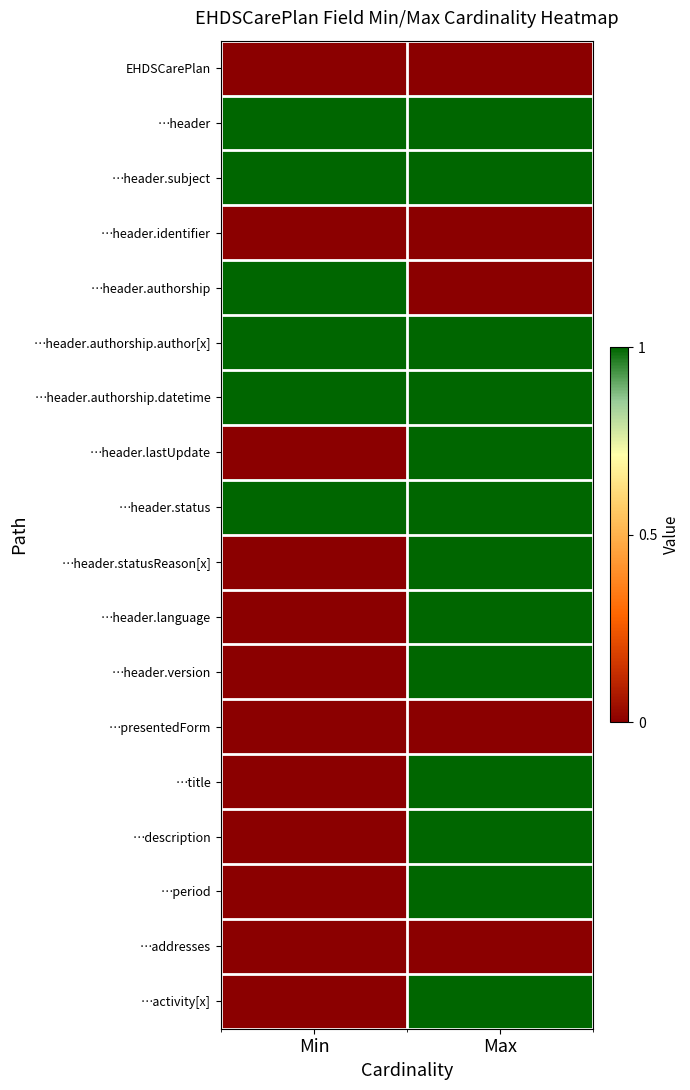

Which has a higher value, Min or Max?

Min